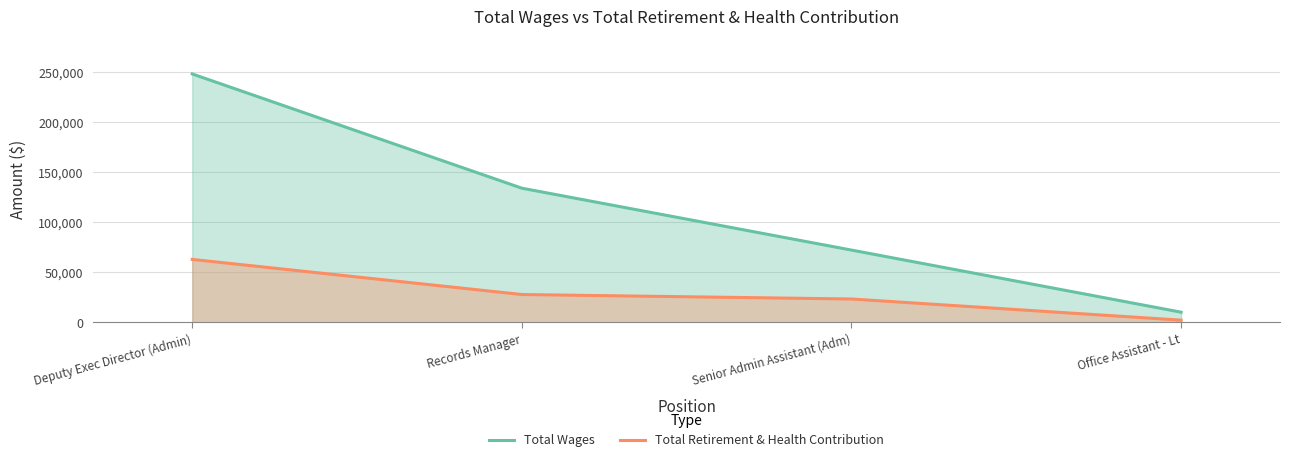

How many Total Wages values are between 72293 and 248177?

3